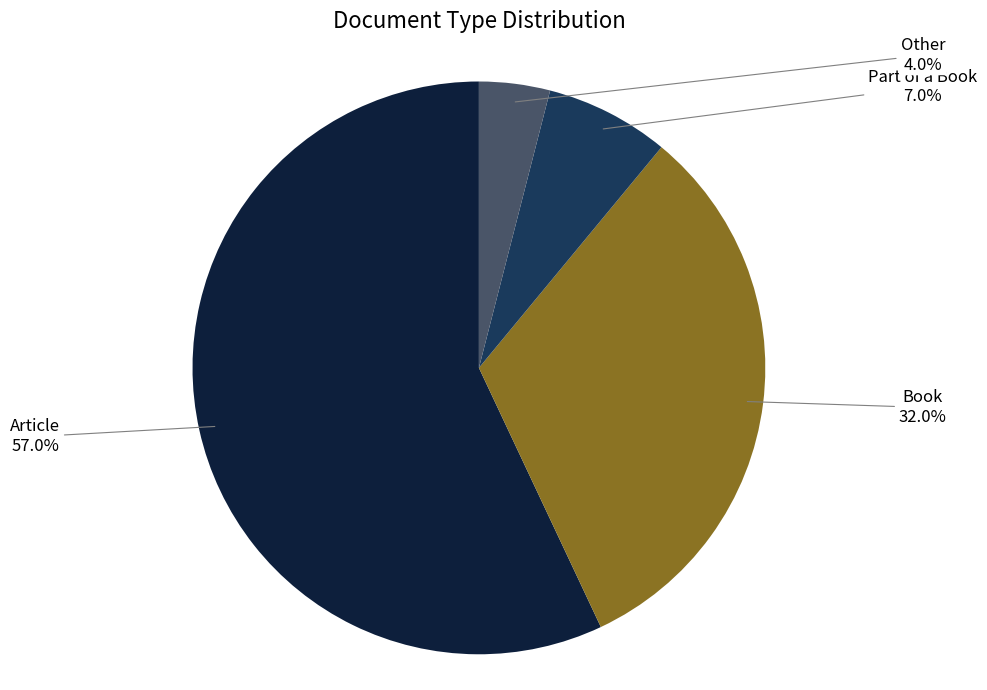

True or false: Other accounts for 4% of the total.

True